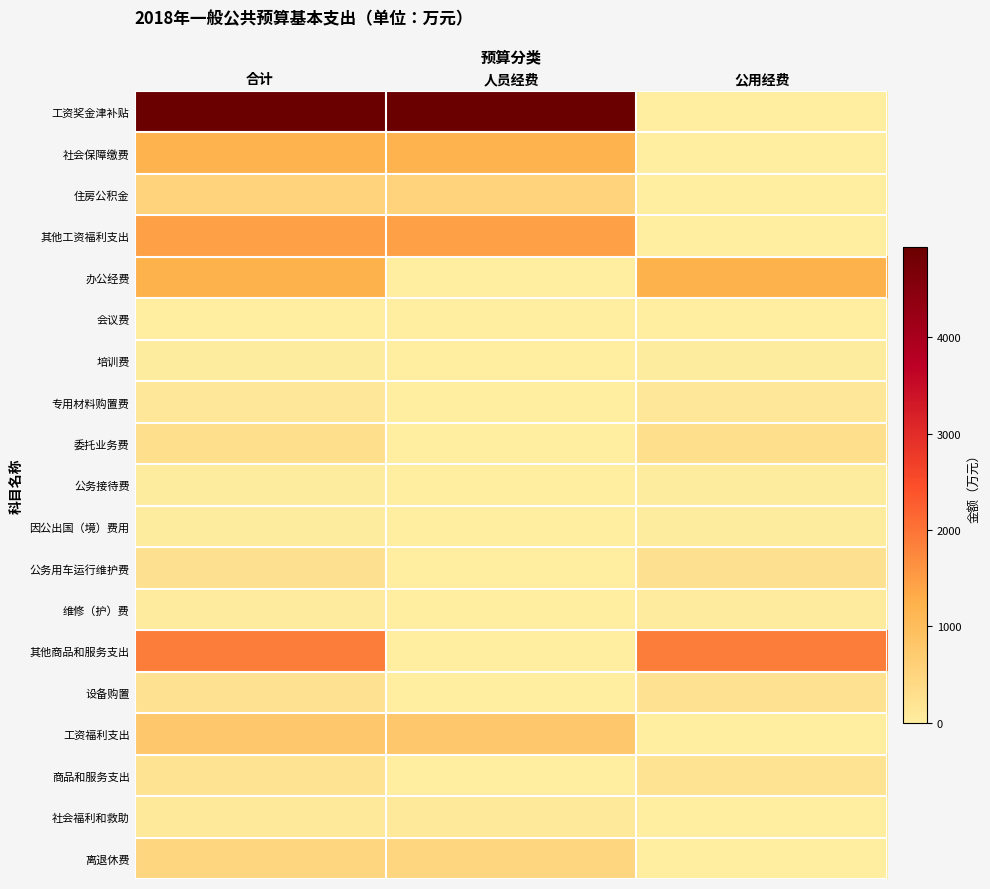

What is the greatest value displayed?

4935.6